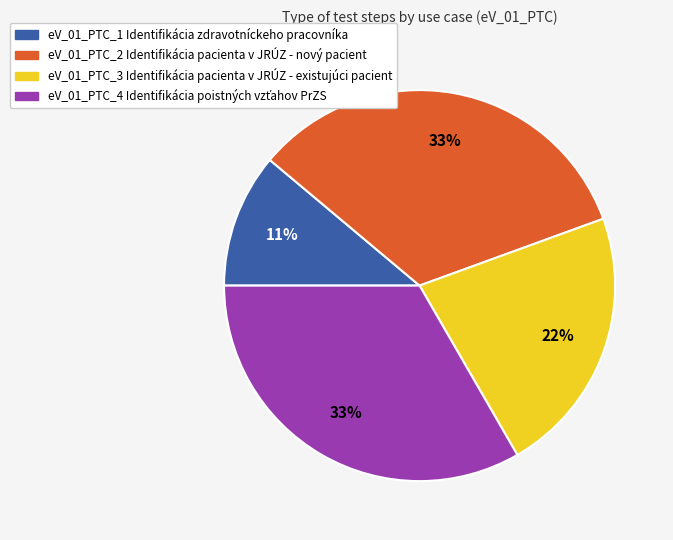

Does eV_01_PTC_3 Identifikácia pacienta v JRÚZ - existujúci pacient represent more than half of the total?

No